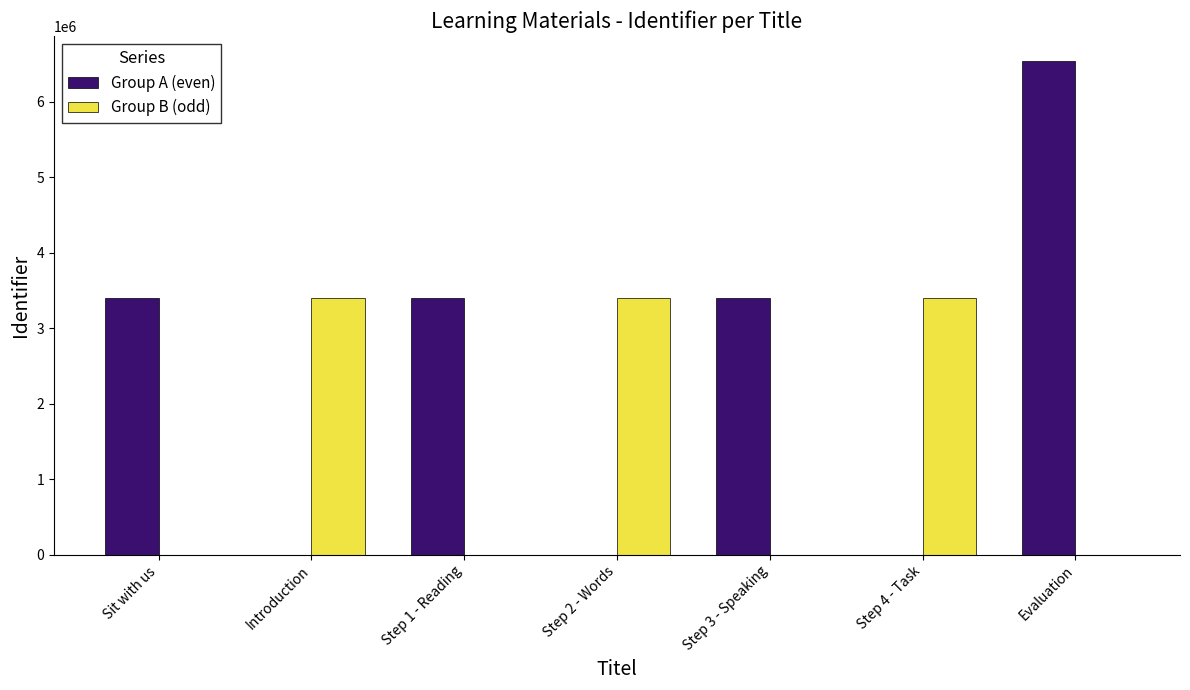

Count the number of data series in this chart.

2